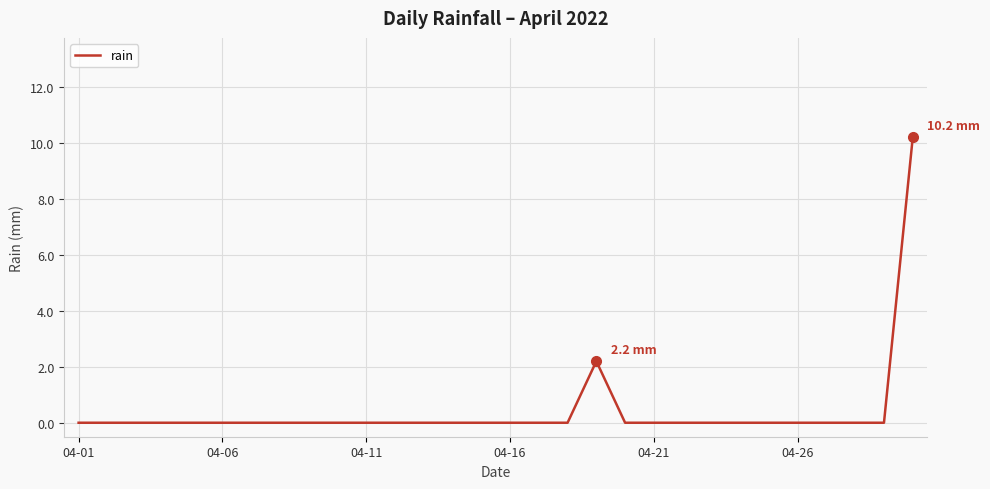

What is the sum of all values?

12.4